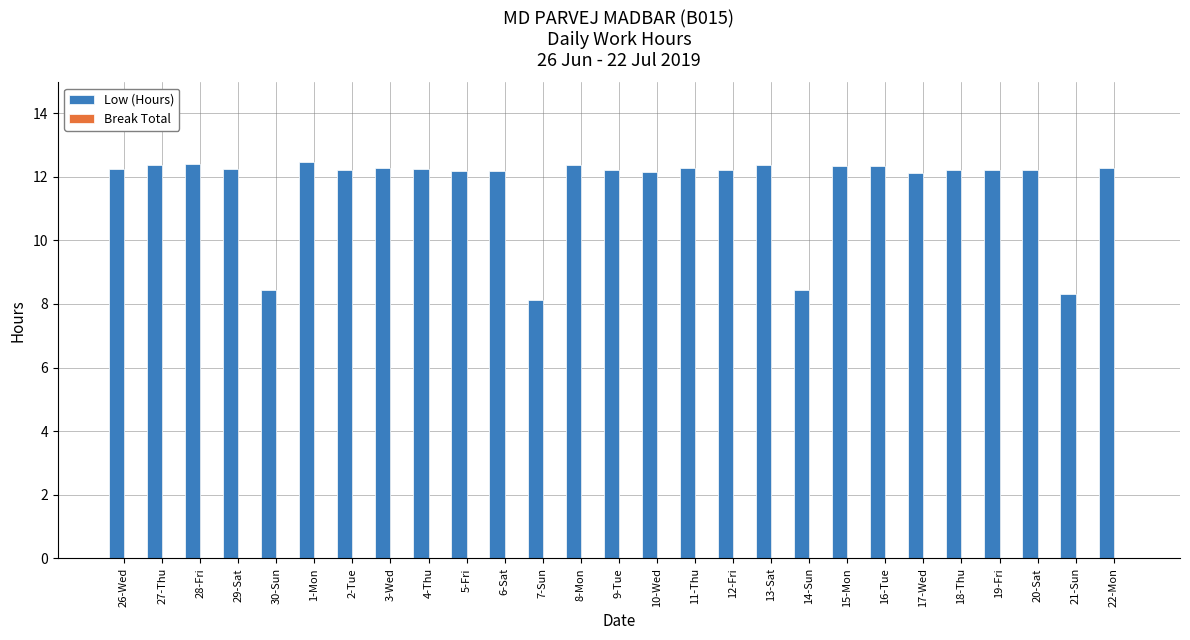

Count the number of data series in this chart.

1